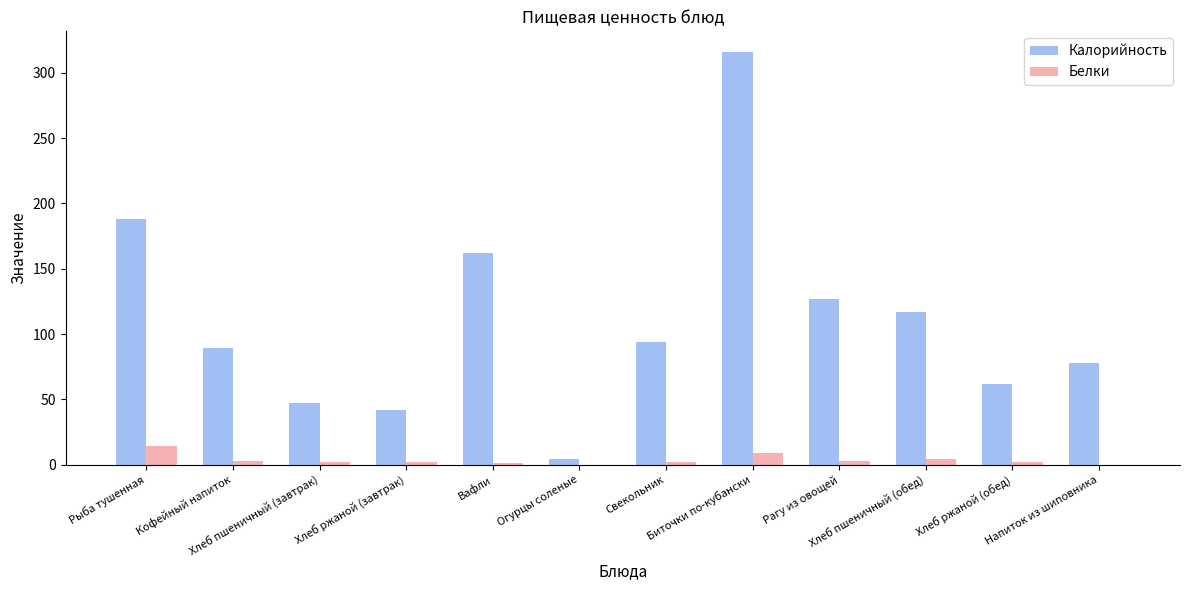

Is it true that Калорийность equals 25 at Свекольник?

False